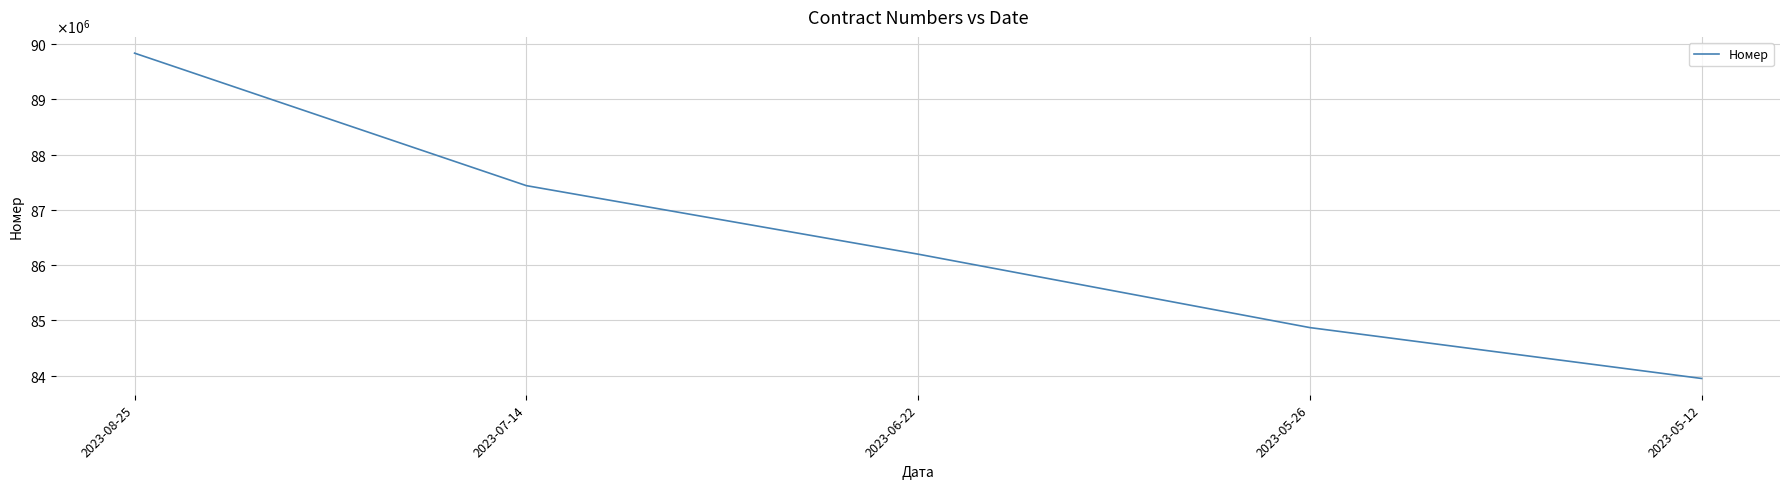

What is the difference between the values at 2023-08-25 and 2023-05-12?

5887890